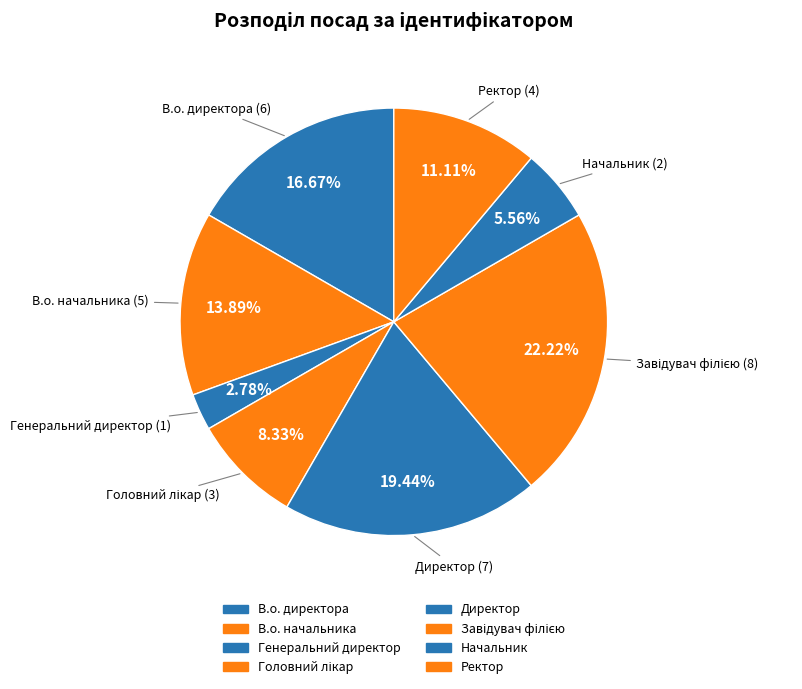

To the nearest percent, what portion does Начальник represent?

6%